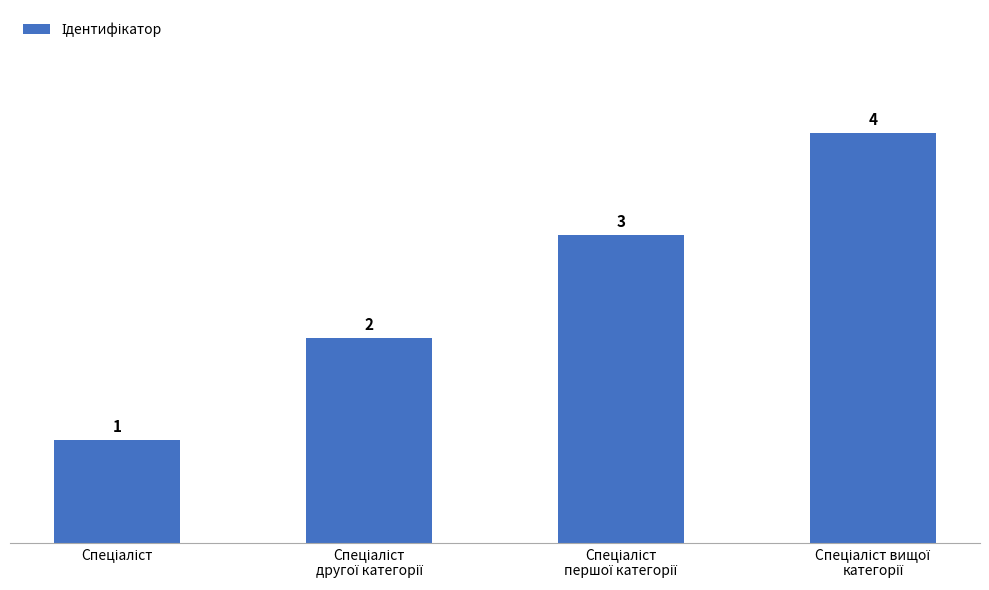

What is the smallest value displayed?

1